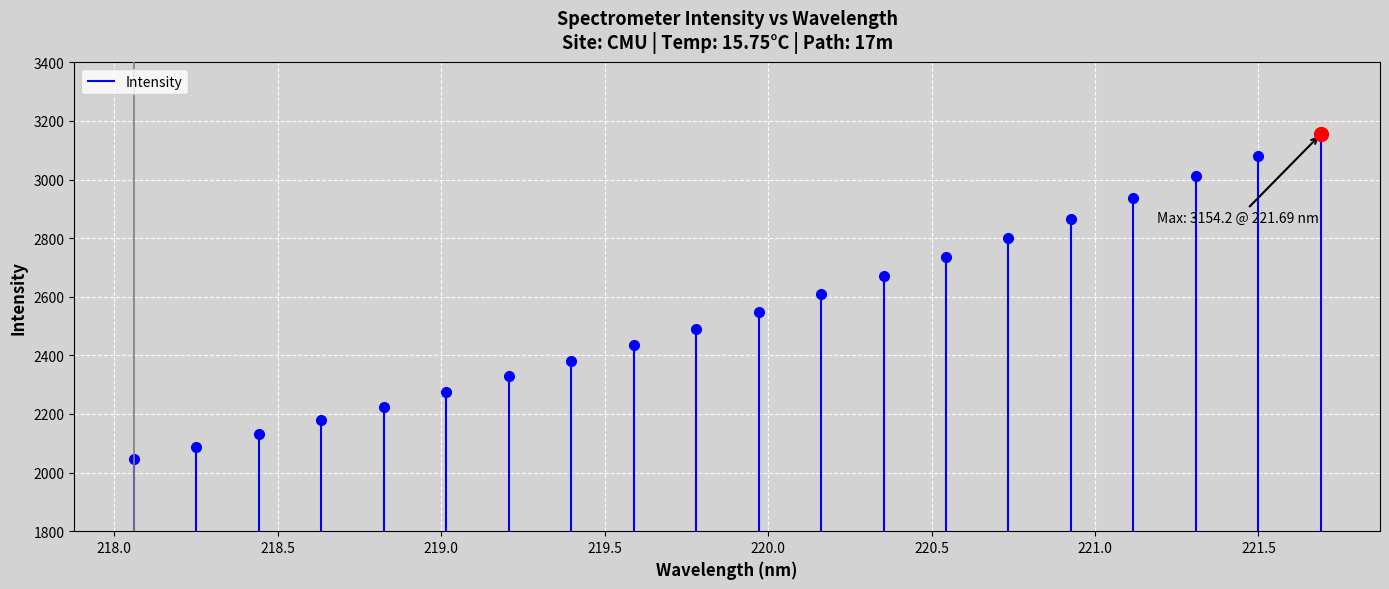

What value does the data have at 218.2508?

2088.1